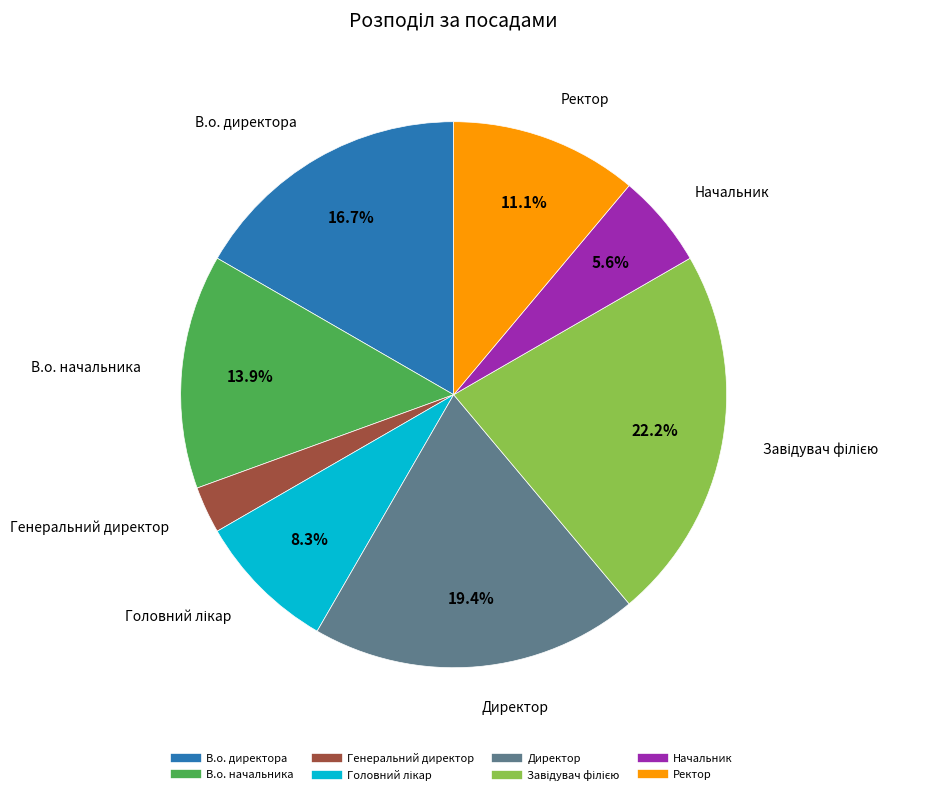

Between Начальник and Ректор, which is larger?

Ректор